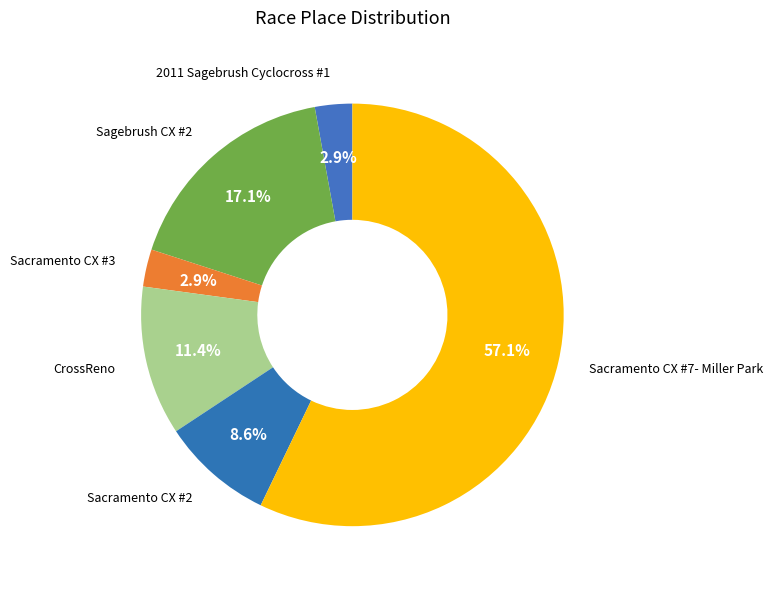

To the nearest percent, what is the difference between the largest and smallest slice percentages?

54%